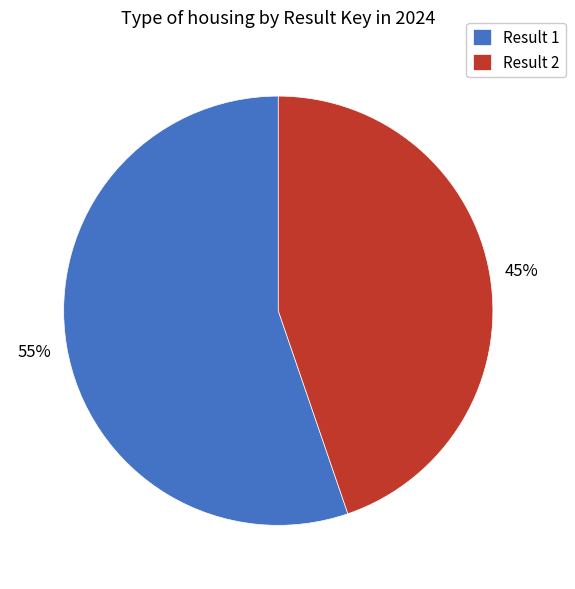

To the nearest percent, what portion does Result 2 represent?

45%